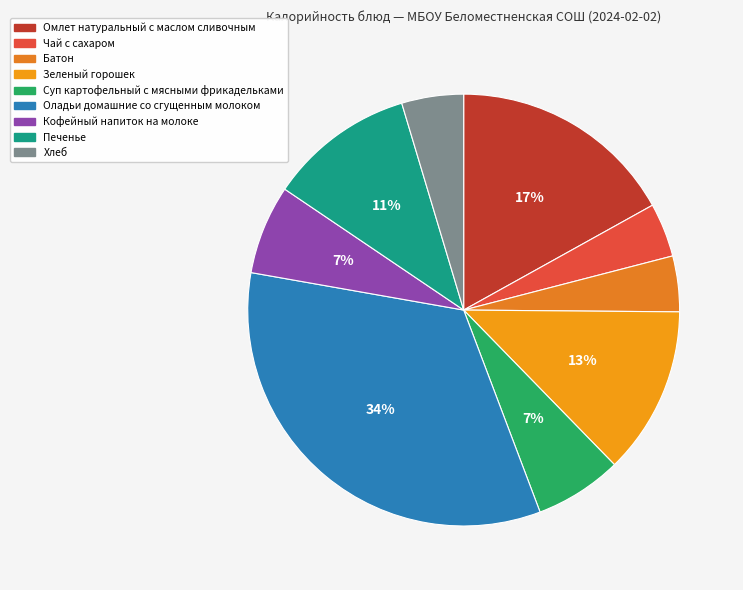

Approximately how many times larger is the value at Кофейный напиток на молоке compared to Зеленый горошек?

0.5